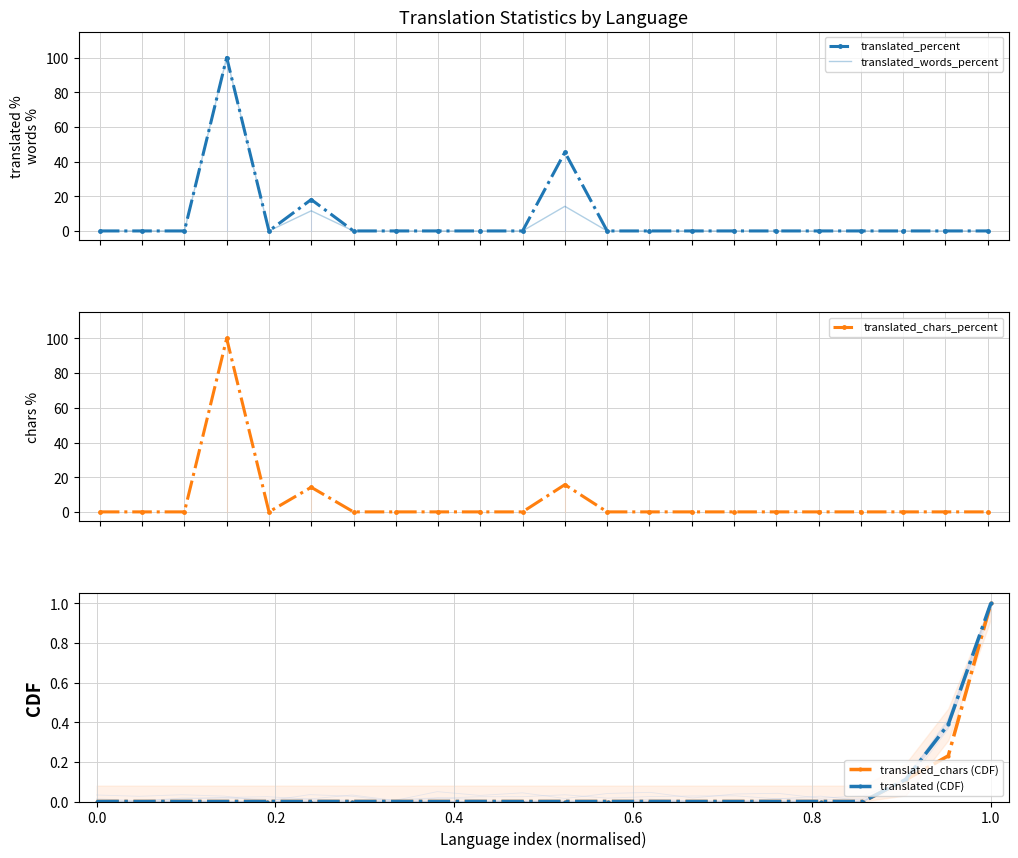

Reading left to right, list all the values displayed in this chart.

translated_percent: 0.0	0.0	0.0	100.0	0.0	18.1	0.0	0.0	0.0	0.0	0.0	45.4	0.0	0.0	0.0	0.0	0.0	0.0	0.0	0.0	0.0	0.0
translated_words_percent: 0.0	0.0	0.0	100.0	0.0	11.6	0.0	0.0	0.0	0.0	0.0	14.2	0.0	0.0	0.0	0.0	0.0	0.0	0.0	0.0	0.0	0.0
translated_chars_percent: 0.0	0.0	0.0	100.0	0.0	14.2	0.0	0.0	0.0	0.0	0.0	15.7	0.0	0.0	0.0	0.0	0.0	0.0	0.0	0.0	0.0	0.0
translated_chars (CDF): 0.0	0.0	0.0	0.0	0.0	0.0	0.0	0.0	0.0	0.0	0.0	0.0	0.0	0.0	0.0	0.0	0.0	0.0	0.0	0.1	0.2	1.0
translated (CDF): 0.0	0.0	0.0	0.0	0.0	0.0	0.0	0.0	0.0	0.0	0.0	0.0	0.0	0.0	0.0	0.0	0.0	0.0	0.0	0.1	0.4	1.0